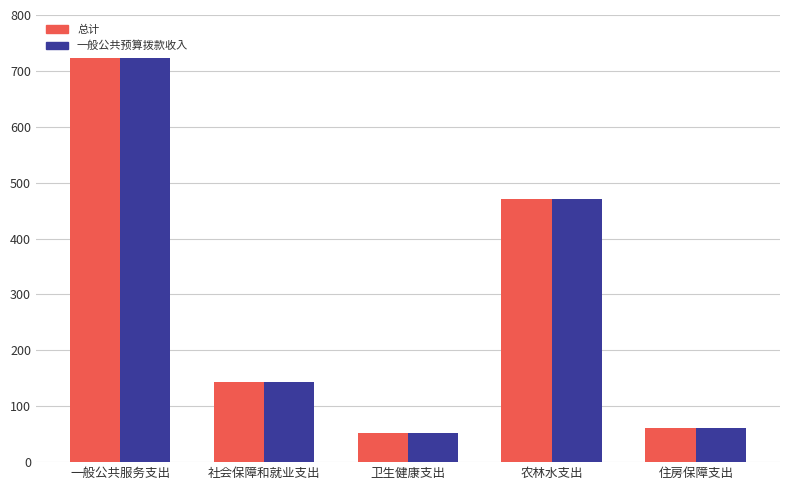

Reading left to right, list all the values displayed in this chart.

总计: 722.7	144.1	52.2	470.5	60.5
一般公共预算拨款收入: 722.7	144.1	52.2	470.5	60.5